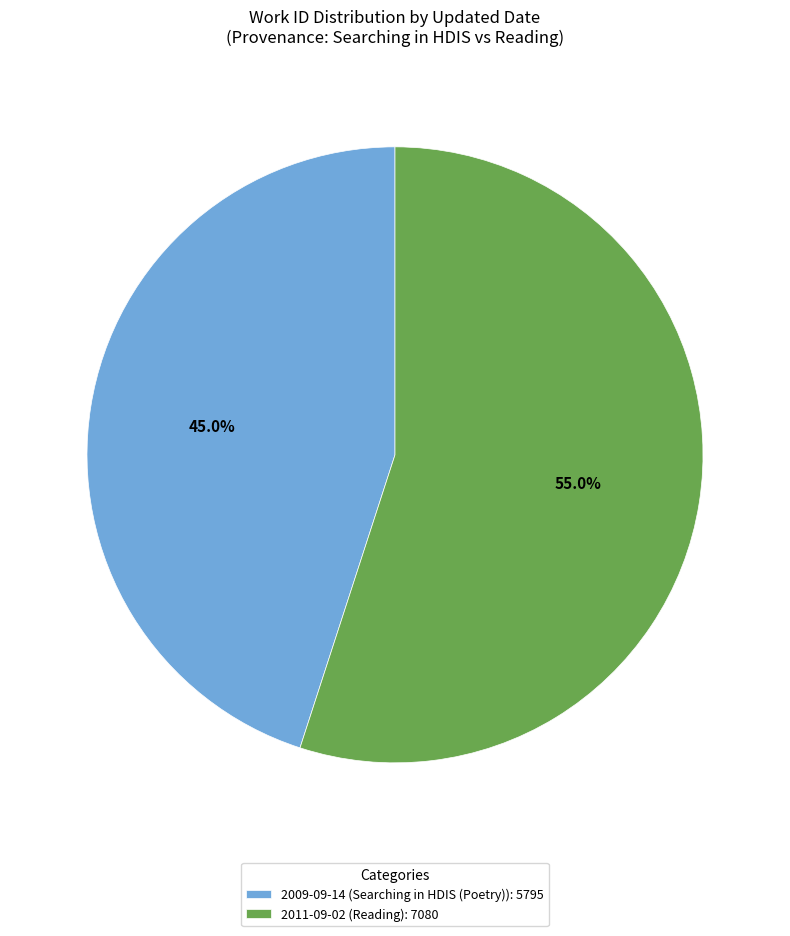

To the nearest percent, what percentage of the pie is 2009-09-14?

45%